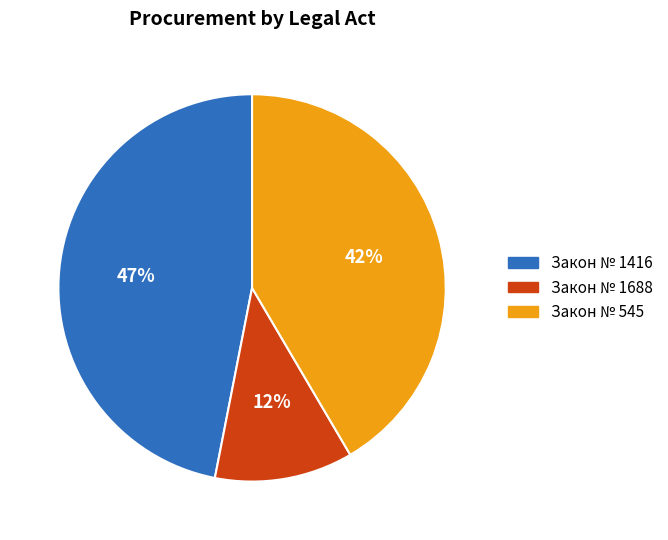

Approximately how many times larger is the value at Закон № 1416 compared to Закон № 545?

1.1